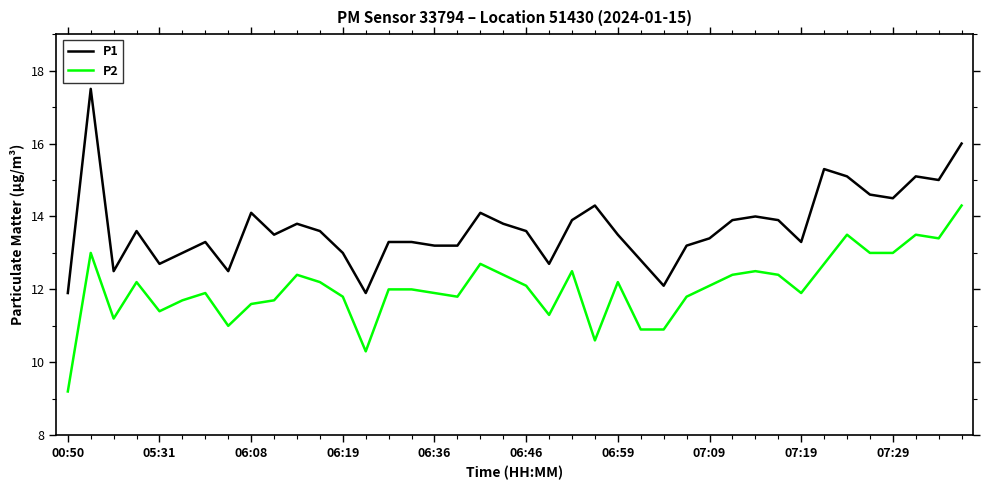

Which series has the widest spread of values?

P1